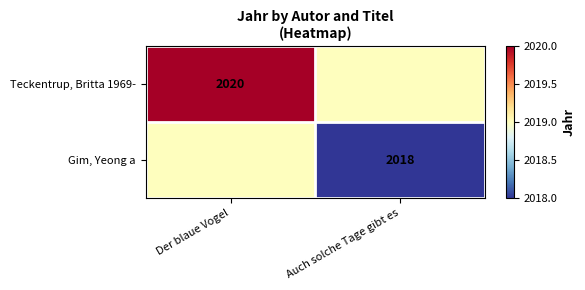

Is it true that Gim, Yeong a equals 2018 at Auch solche Tage gibt es?

True